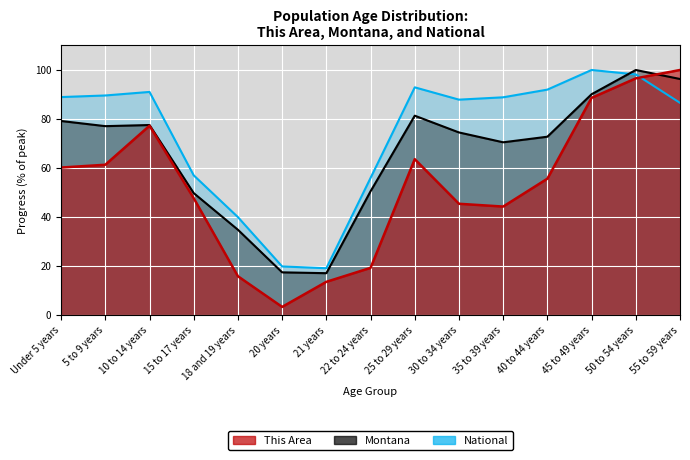

True or false: National has a value of 170.2 at 50 to 54 years.

False